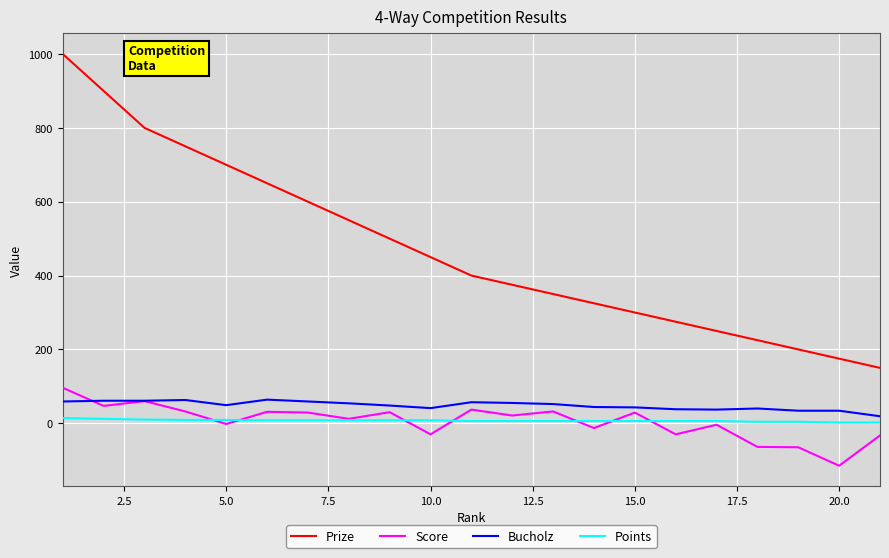

True or false: Points and Prize intersect in this chart.

False